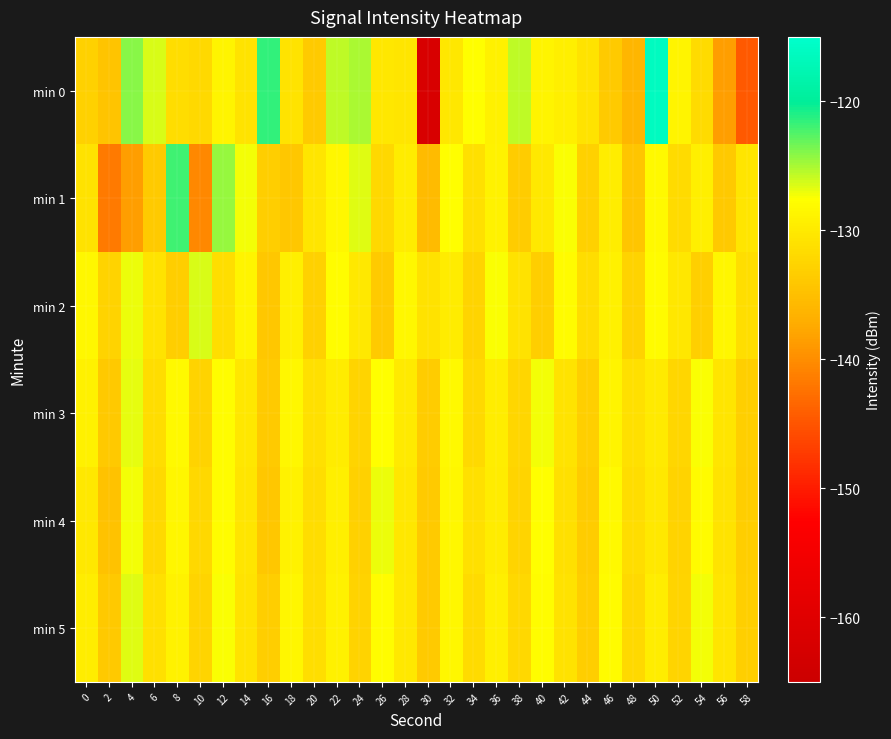

What is the spread (max minus min) of values at 40?

6.0